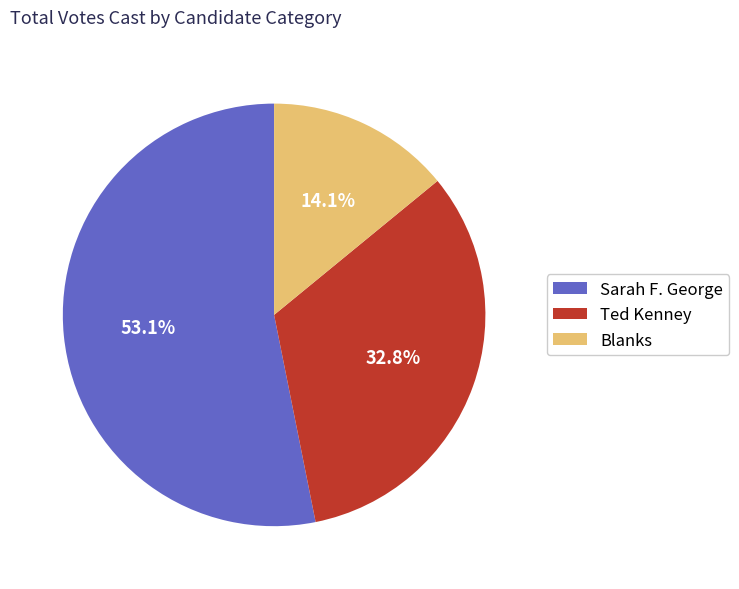

How many segments does this pie chart have?

3